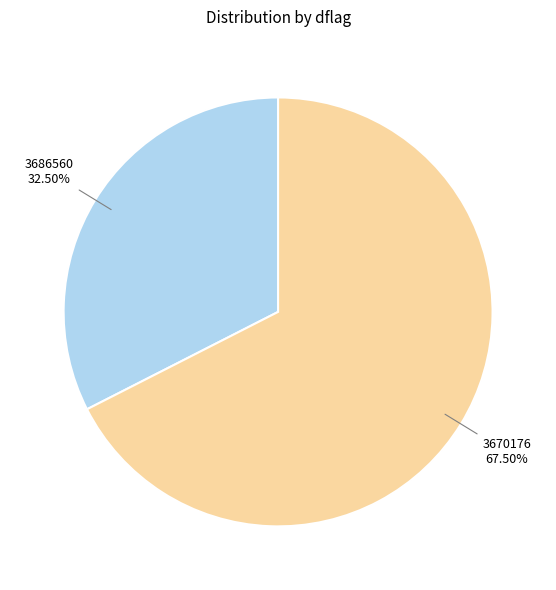

Is there a majority slice in this chart?

Yes